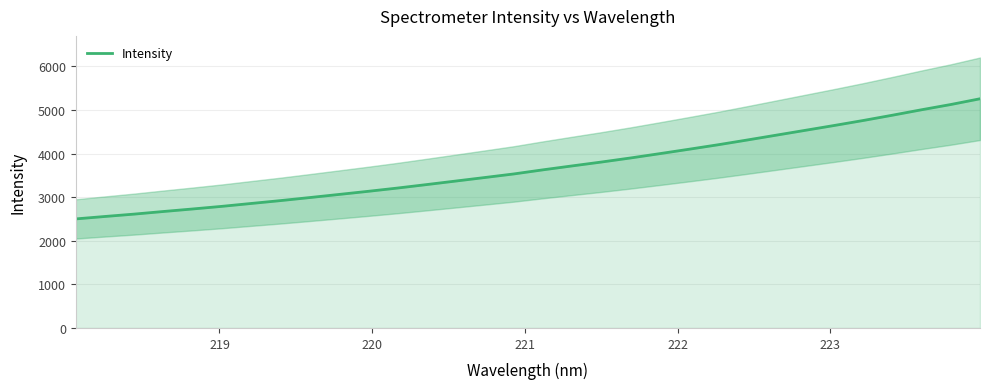

What is the highest value of the Intensity series?

5259.2